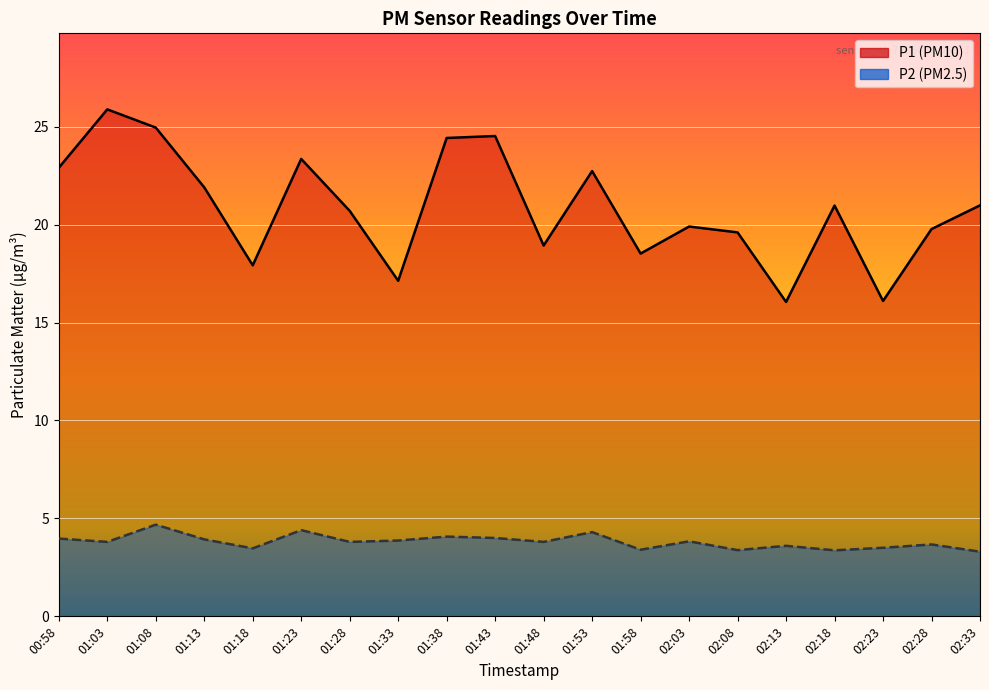

List the series in order of their overall mean, lowest first.

P2, P1